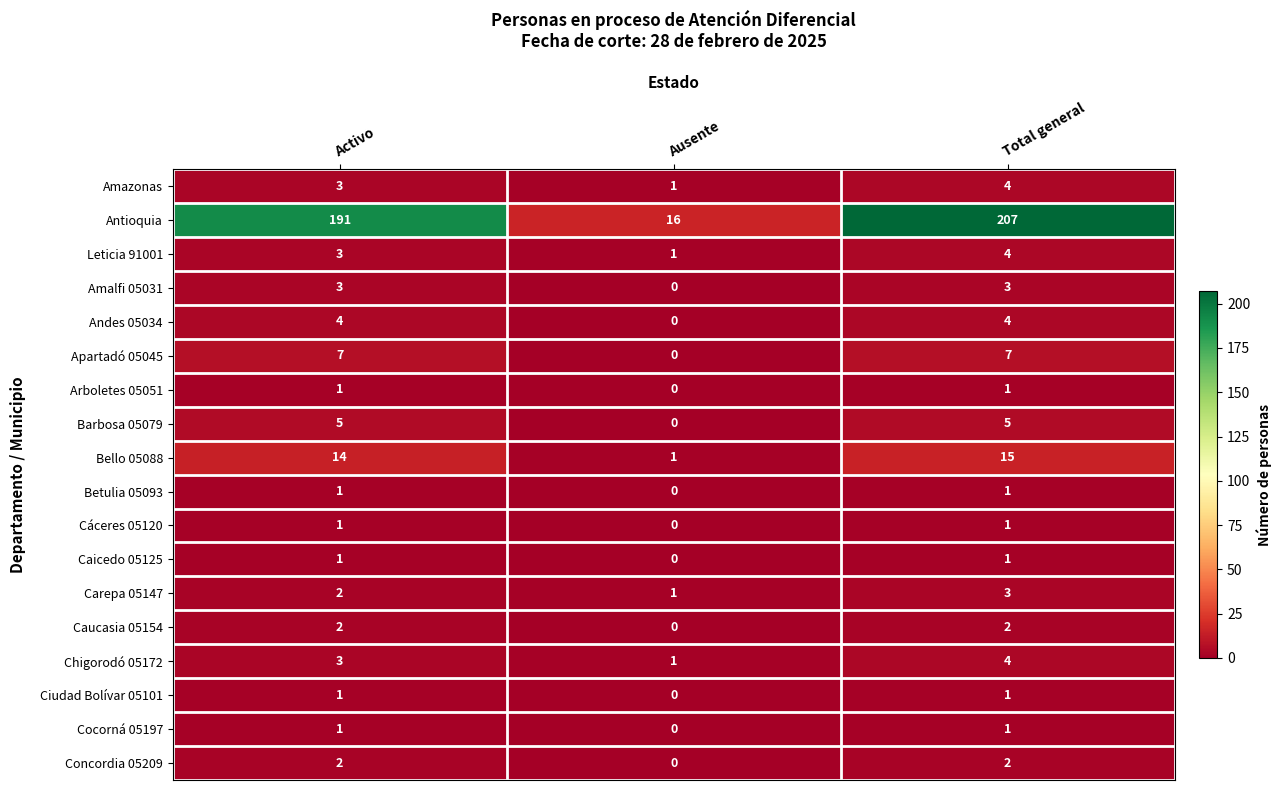

What is the total value across all series at Ausente?

21